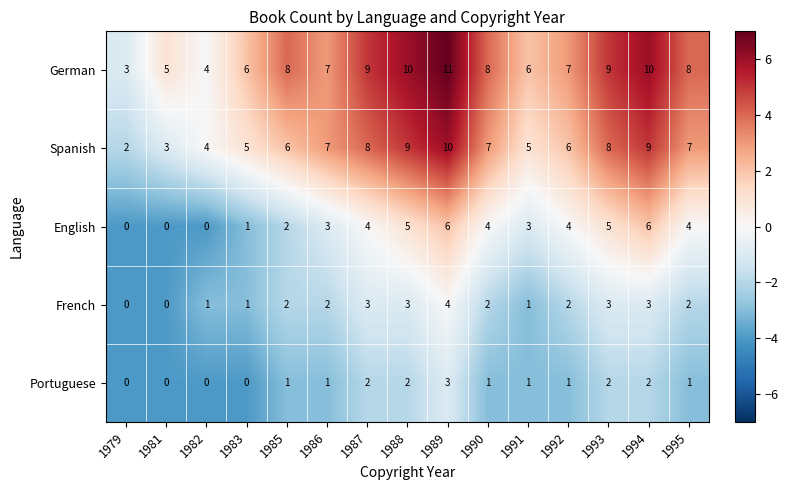

What is the difference between the highest and lowest values at 1981?

5